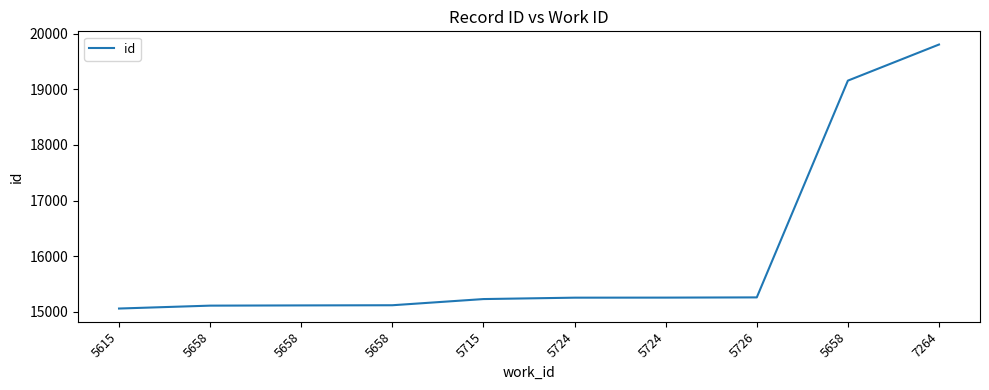

True or false: the data shows 4777 at 5658.

False